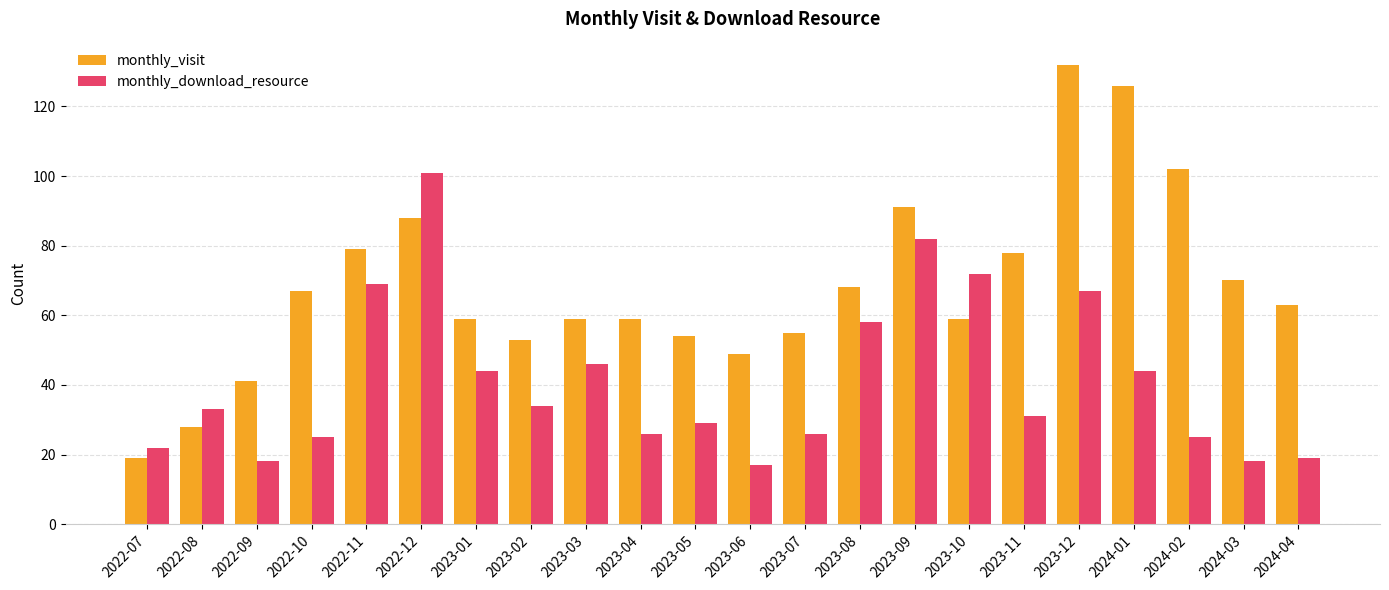

Is it true that monthly_visit equals 126 at 2024-01?

True